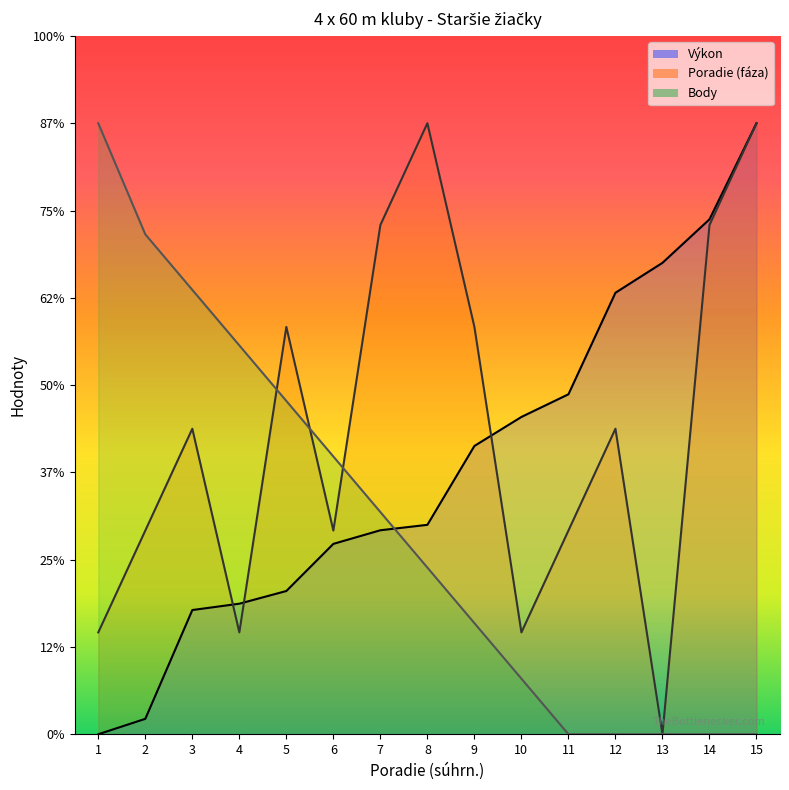

Which series changed the most between 2 and 11?

Body